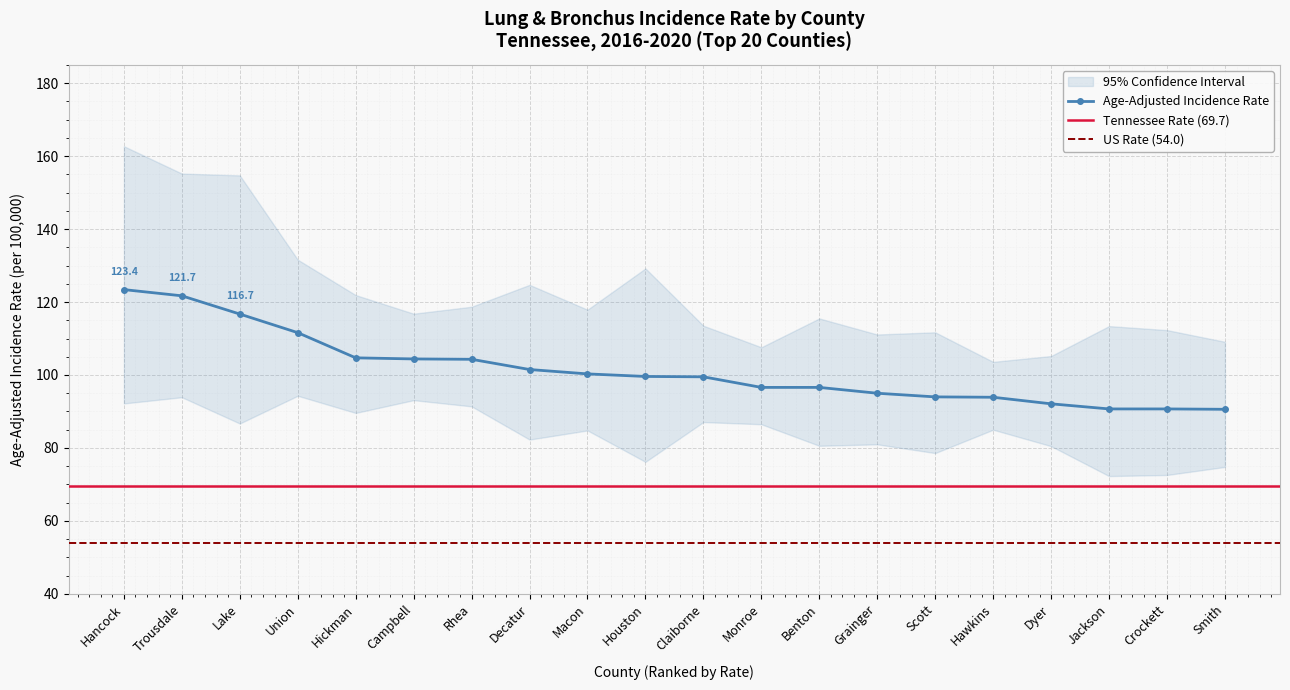

How many data points in Upper 95% CI are less than 116?

10